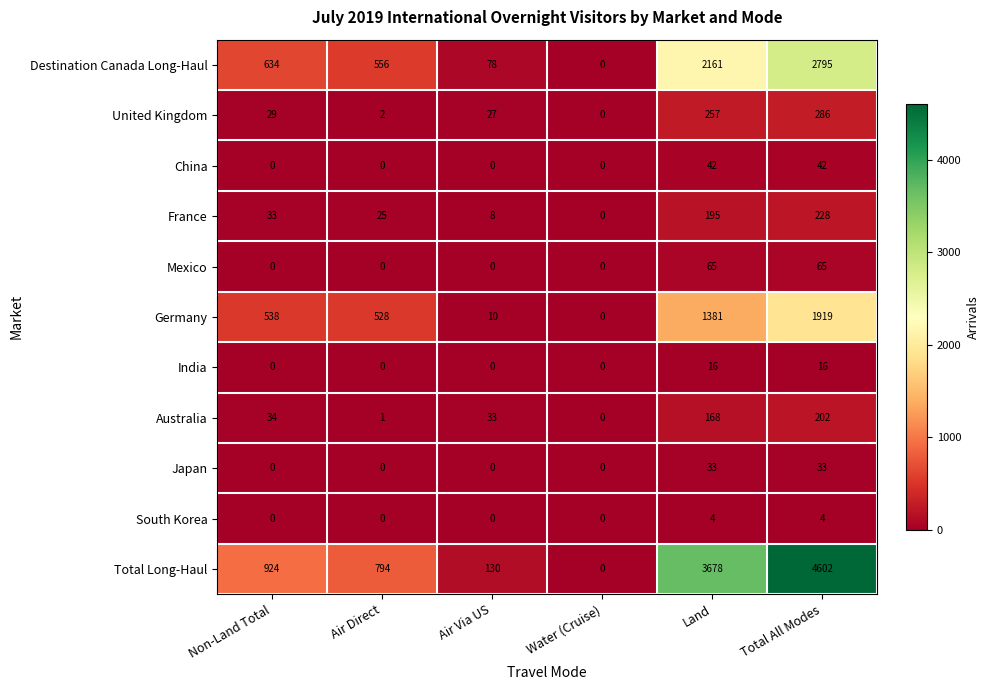

How many series are shown in this chart?

11